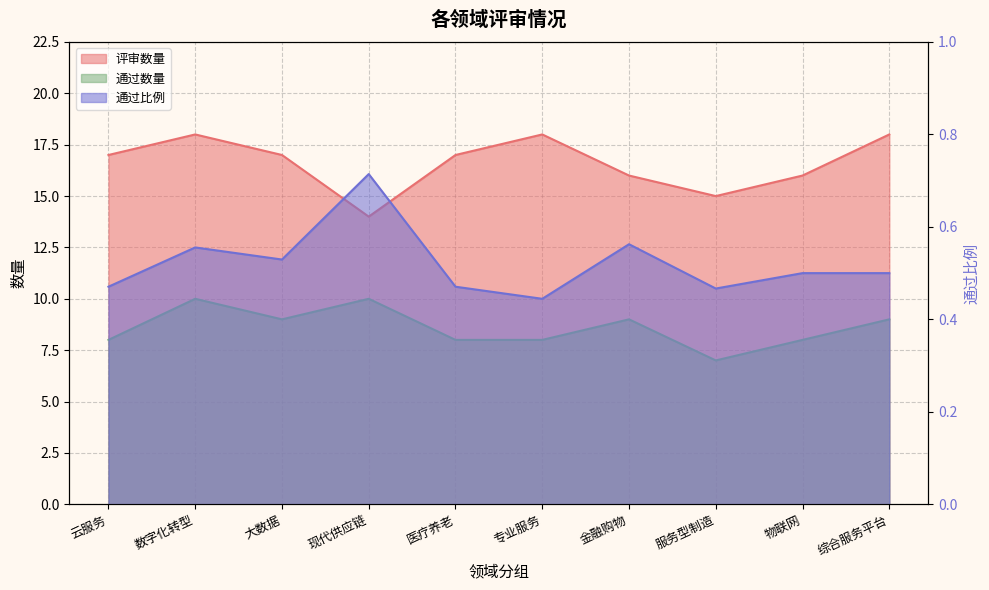

How many series are shown in this chart?

3